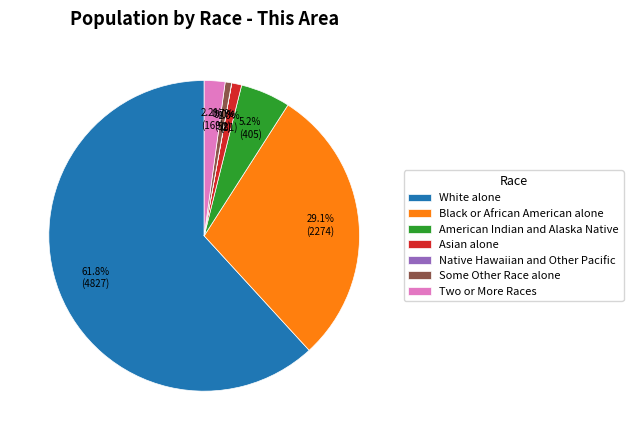

Is it true that American Indian and Alaska Native is 5% of the pie?

True